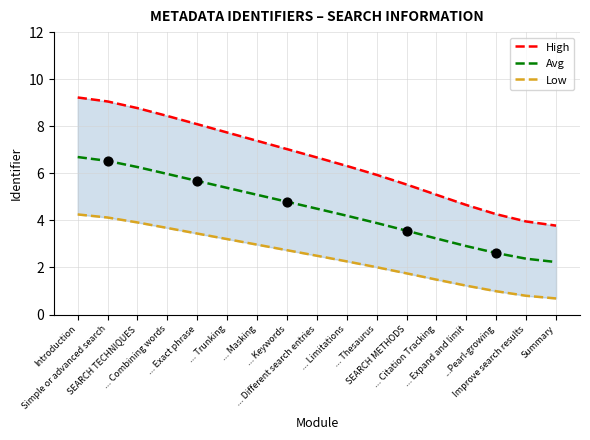

Which series reaches the minimum Y coordinate?

Low